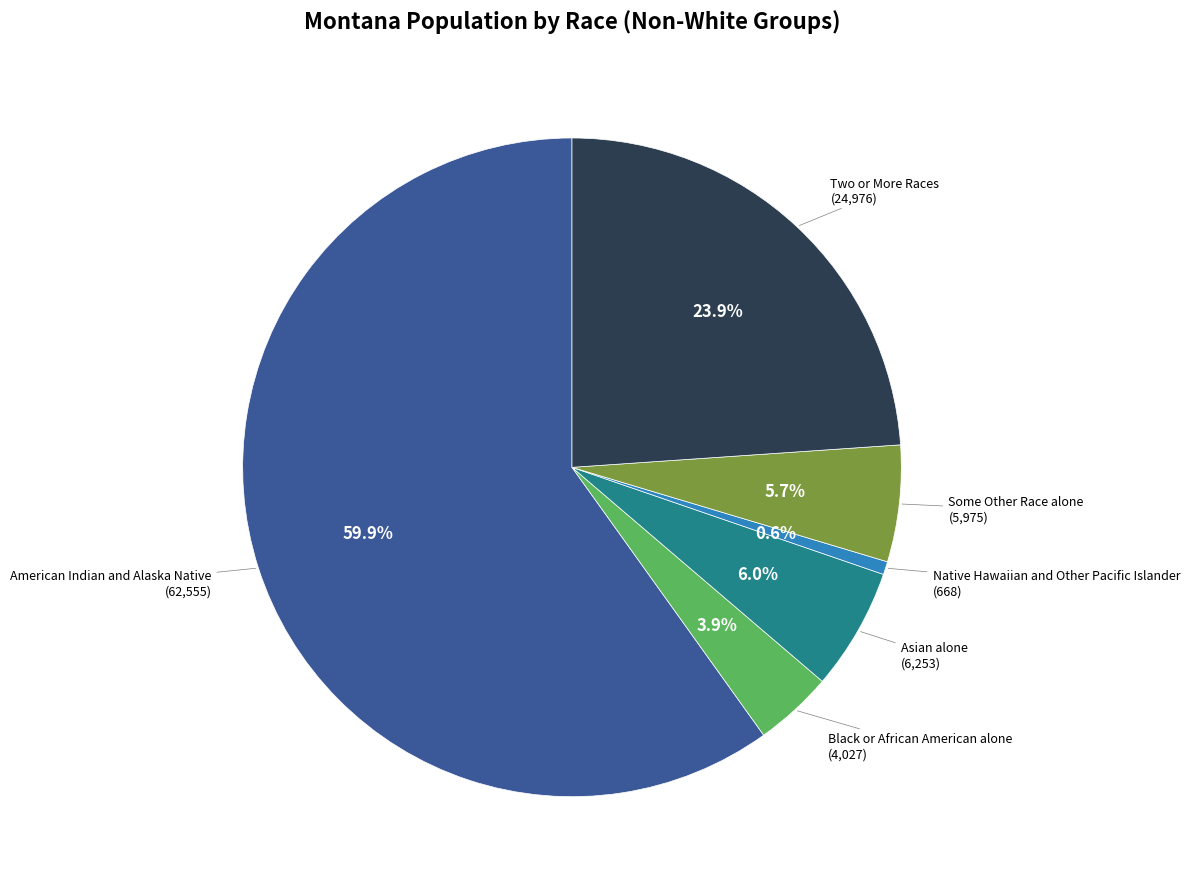

What percentage is the American Indian and Alaska Native slice, to the nearest percent?

60%